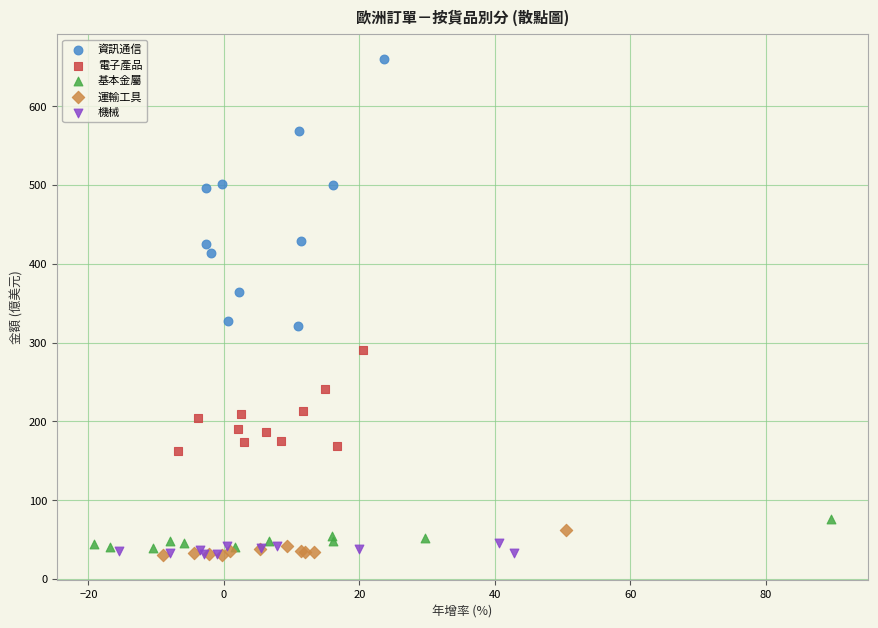

Which series contains the highest Y value?

資訊通信